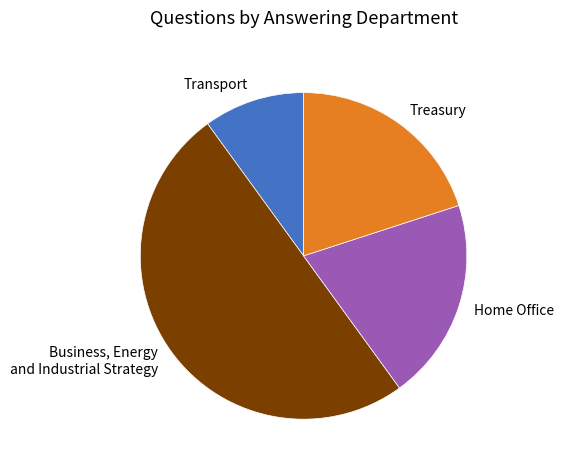

Is the sum of Transport and Home Office greater than half?

No